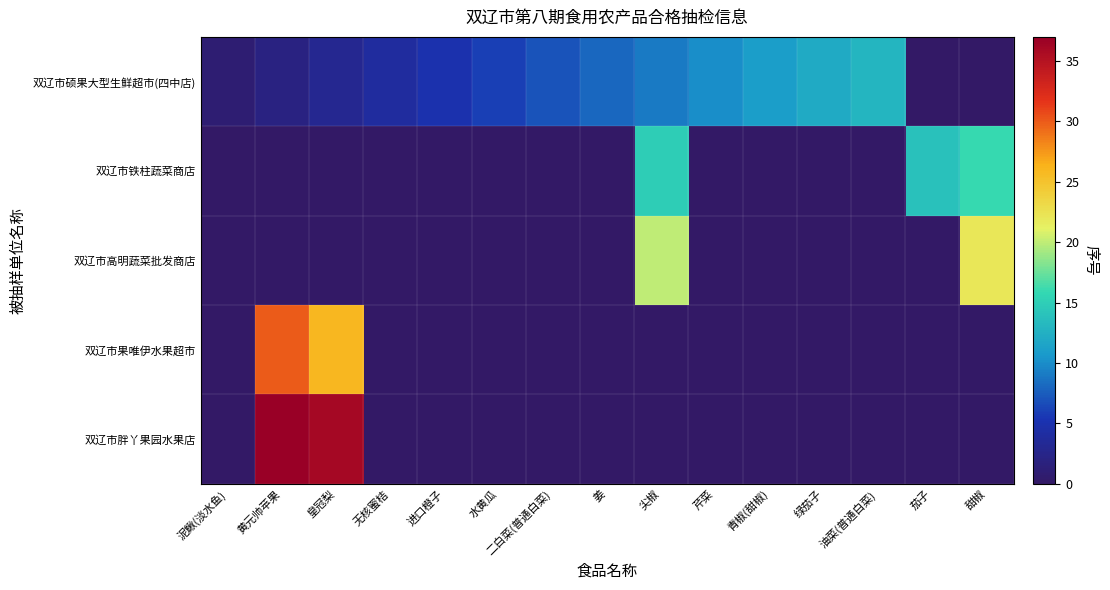

At 绿茄子, list the series in order from largest to smallest.

双辽市硕果大型生鲜超市(四中店), 双辽市铁柱蔬菜商店, 双辽市高明蔬菜批发商店, 双辽市果唯伊水果超市, 双辽市胖丫果园水果店